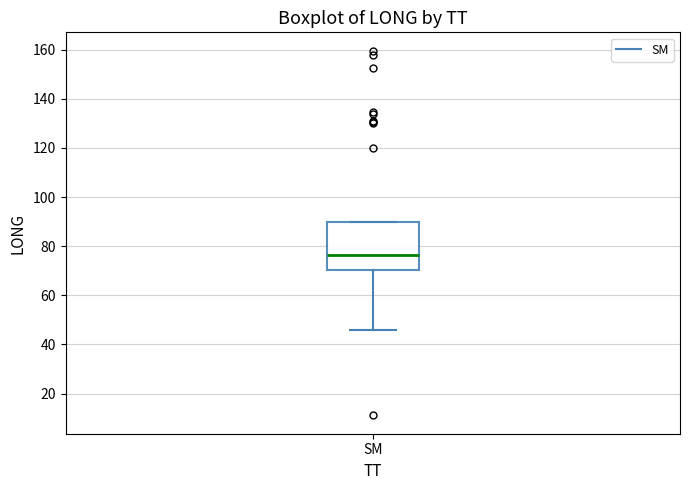

Read this box plot against the y-axis: the position of the median line, the range covered by the box, and the ends of both whiskers. The values are not printed on the chart, so give them approximately, as read against the axis.

median 76, box 70 to 90, whiskers 46 to 90